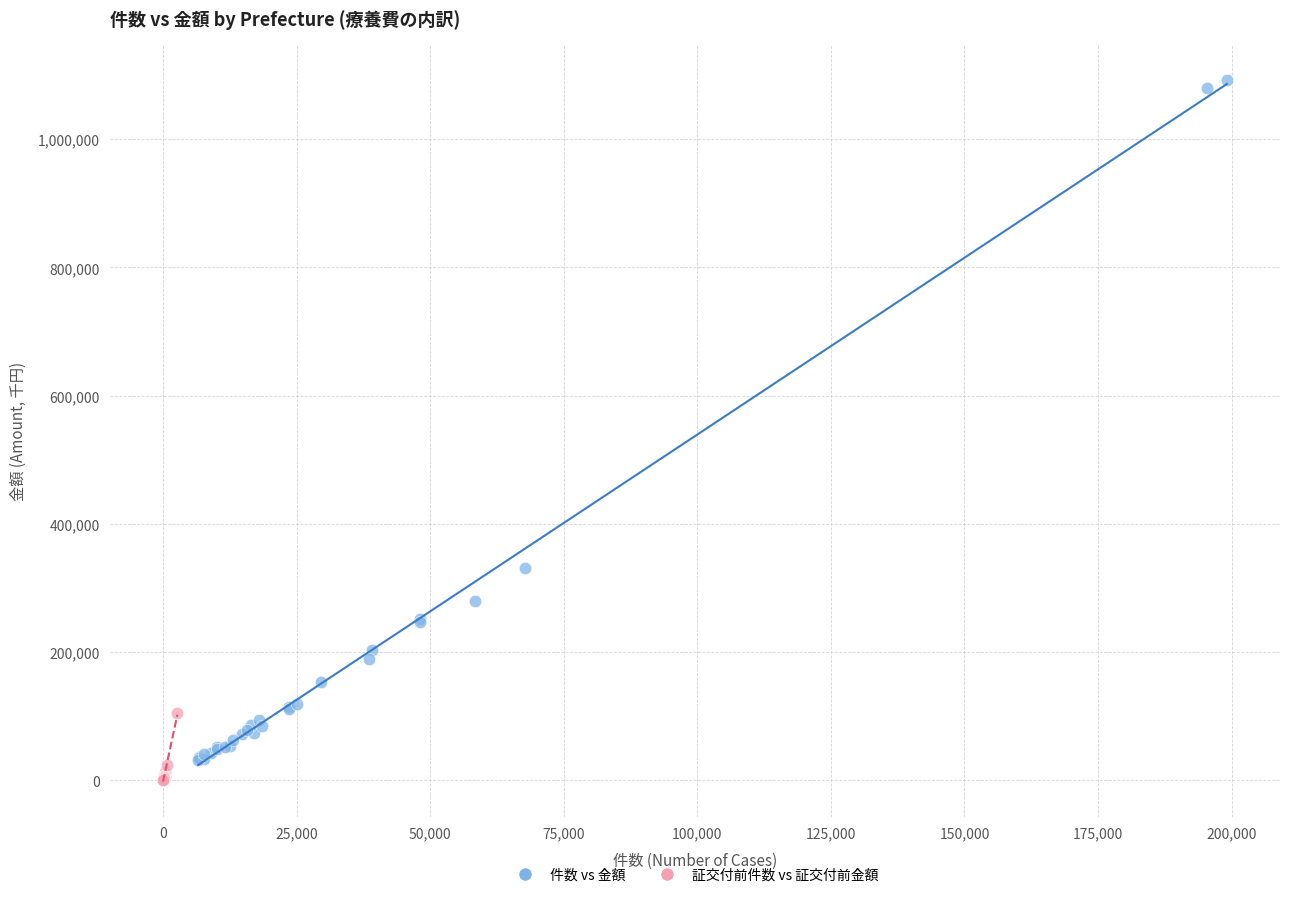

What are all the series names shown in the legend?

件数 vs 金額, 証交付前件数 vs 証交付前金額